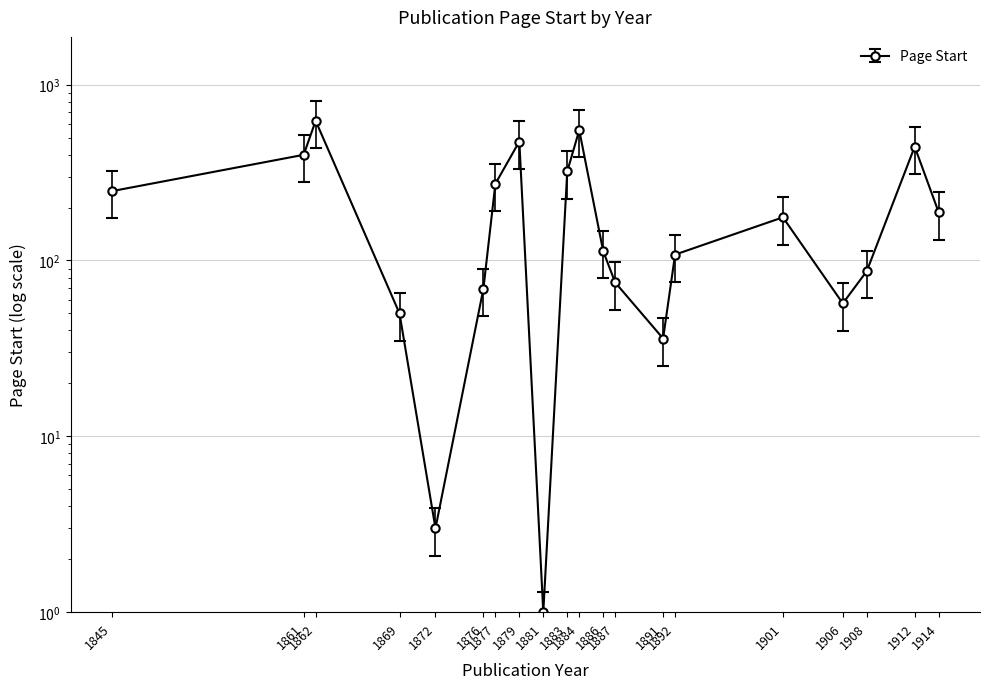

Count the number of values greater than 176.

9